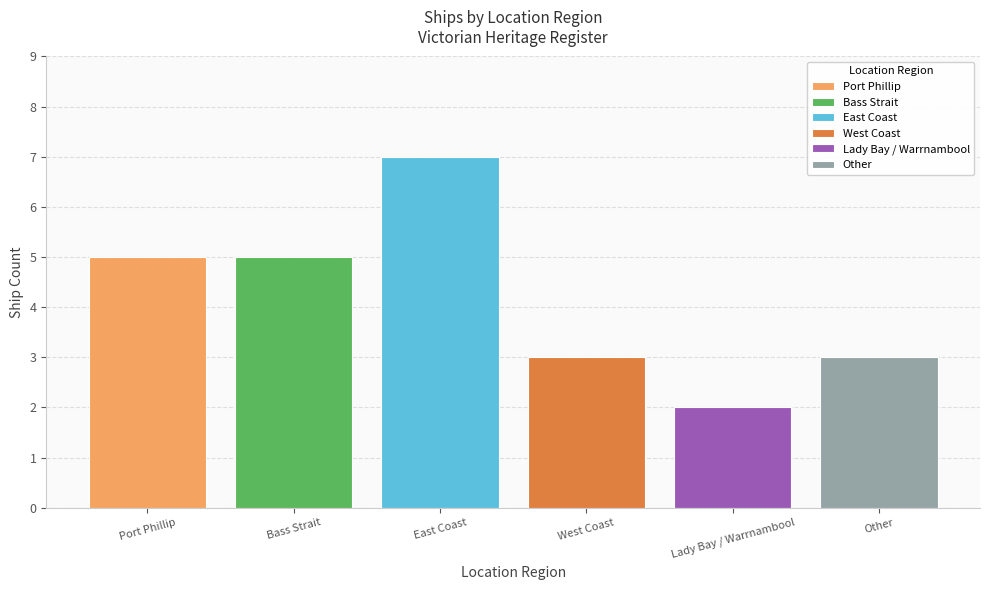

What is the label of the 1st bar from the left?

Port Phillip